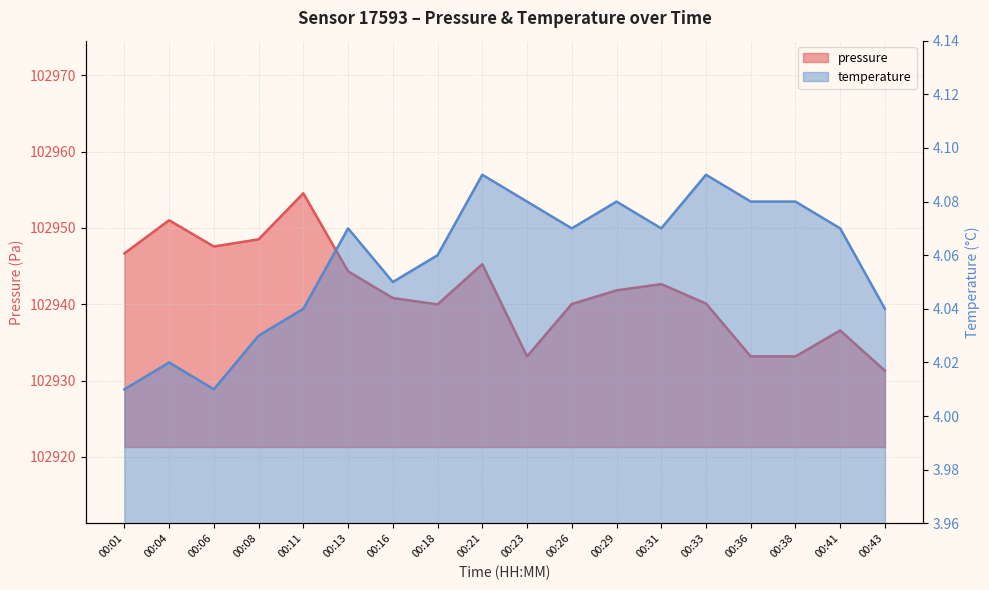

What is the difference between the maximum and minimum values in the pressure series?

23.2